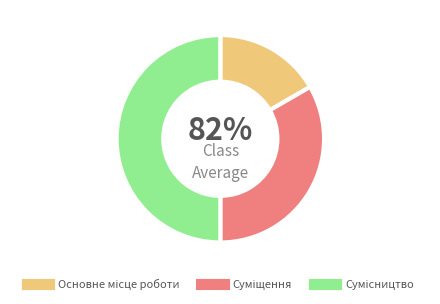

Count the number of slices in the pie.

3